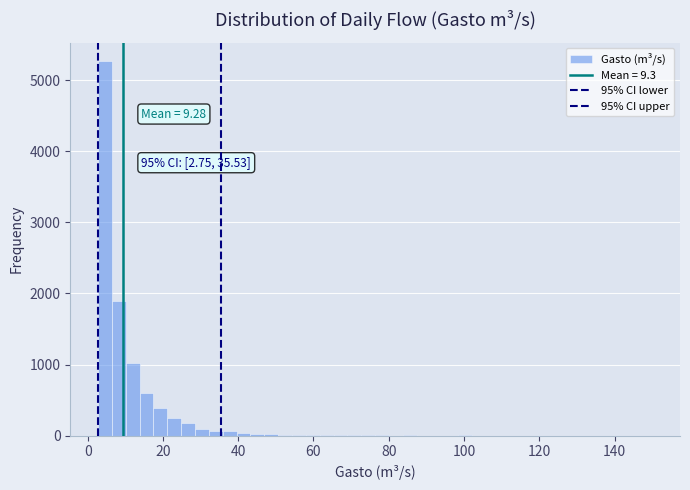

Read against the x-axis, roughly where is the centre of the tallest bar?

4